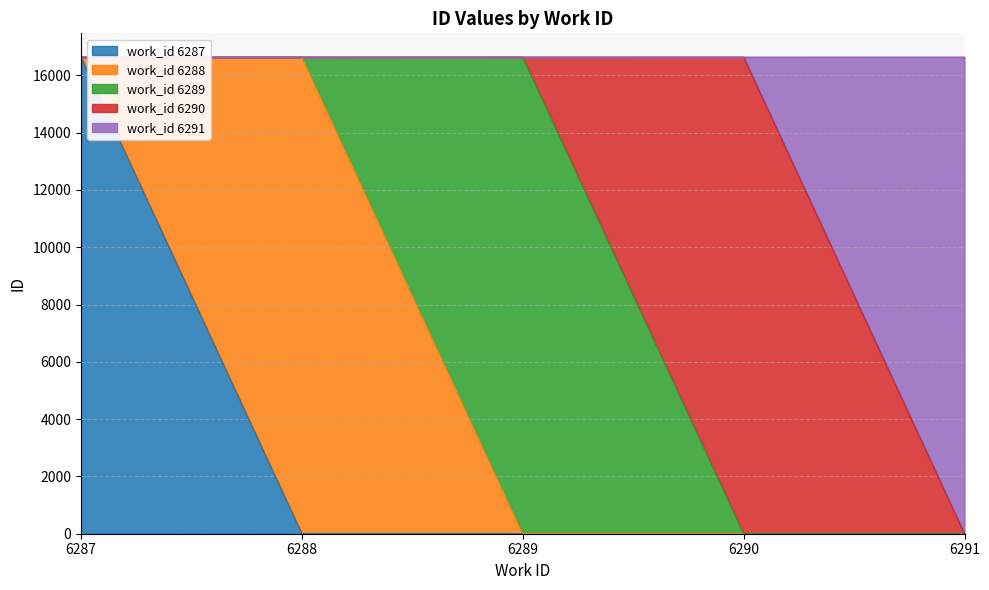

What is the average value?

16631